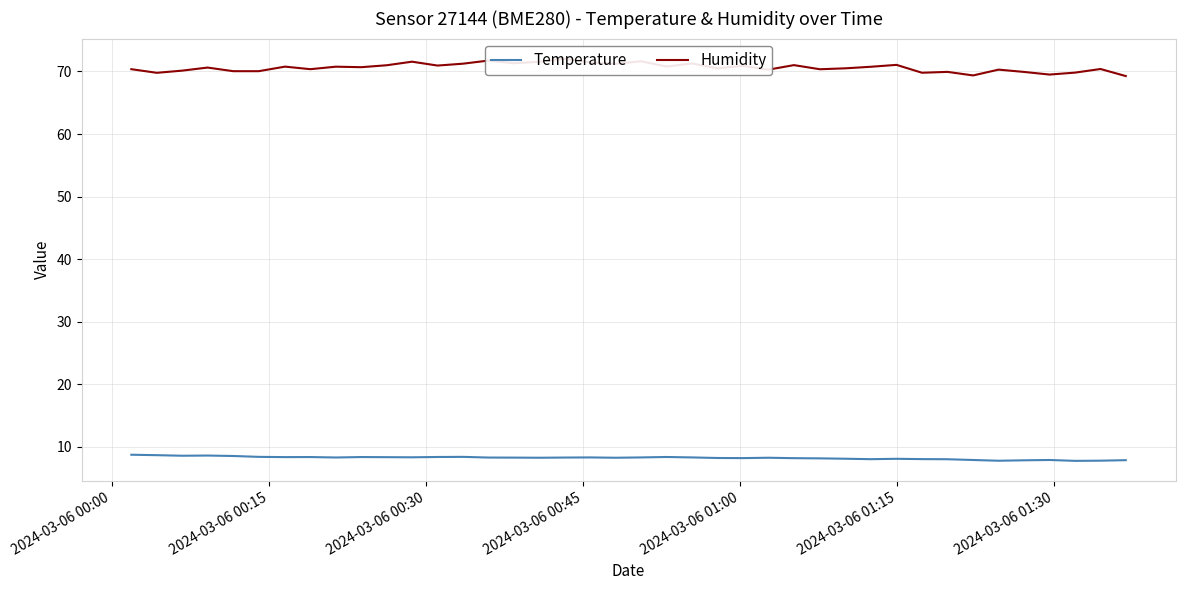

True or false: Temperature and Humidity intersect in this chart.

False